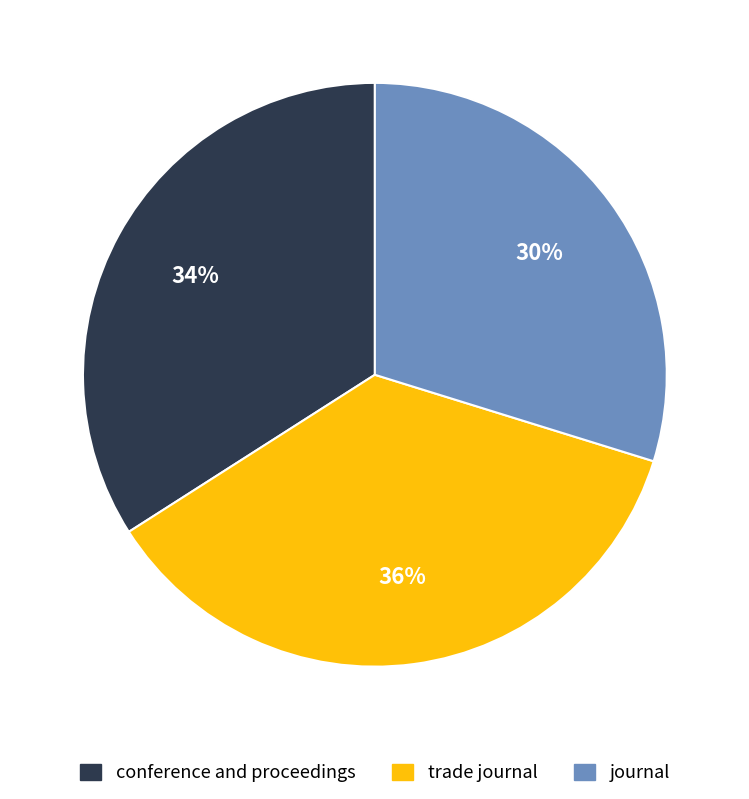

Do trade journal and journal together represent more than half of the pie?

Yes